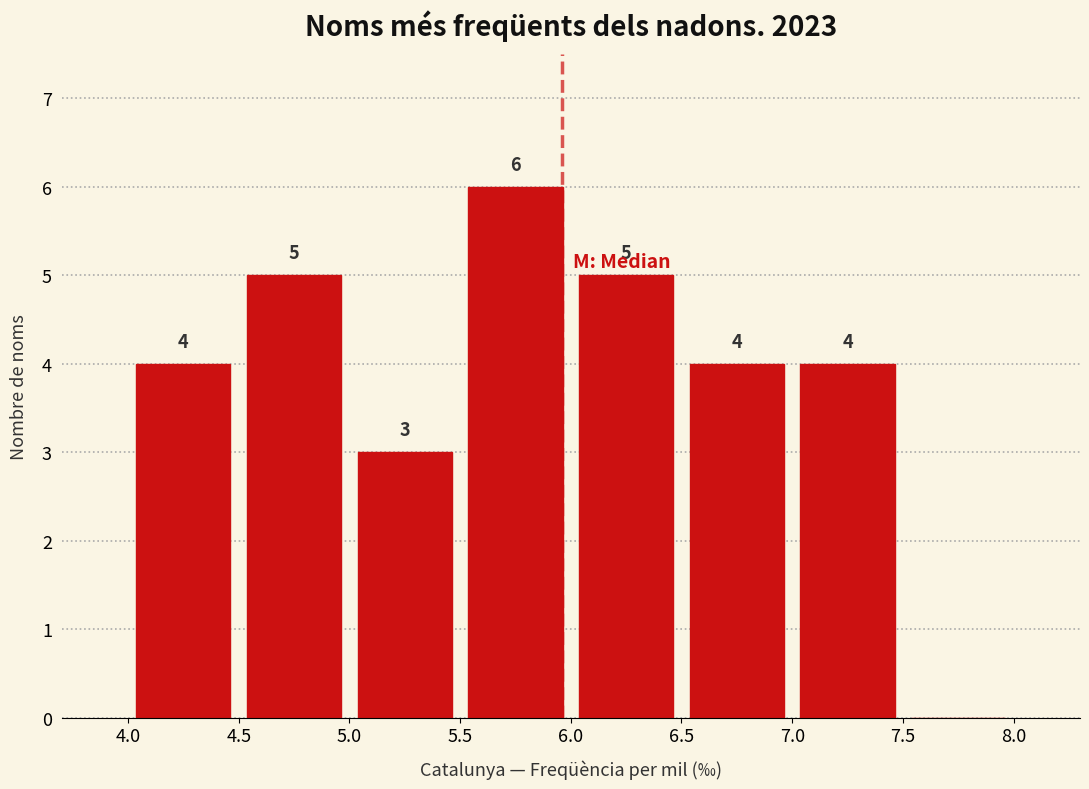

Over which range of the x-axis is the bar tallest?

5.5 to 6.0